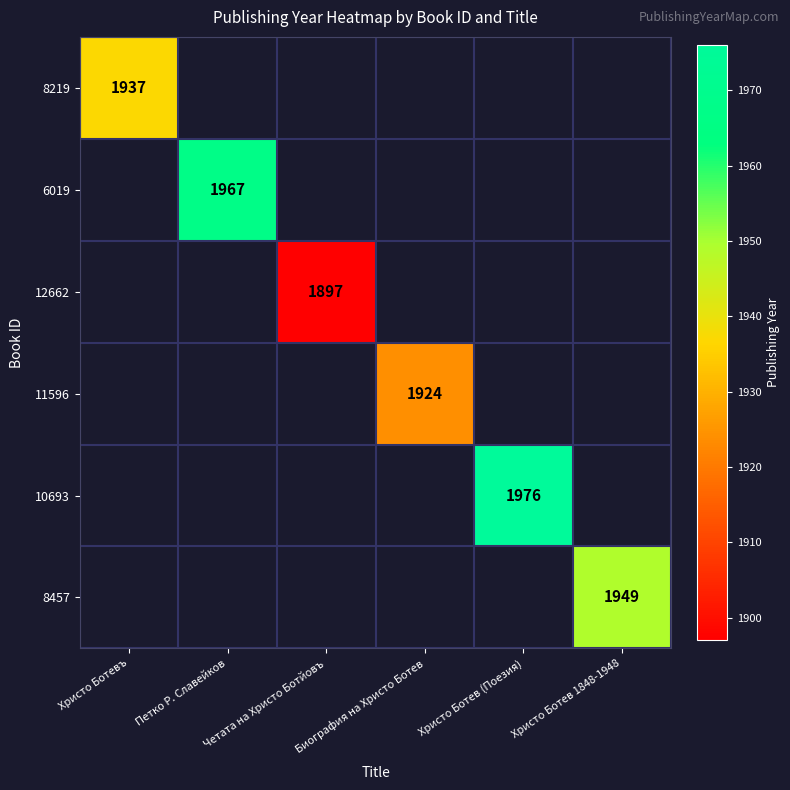

How many series are shown in this chart?

6